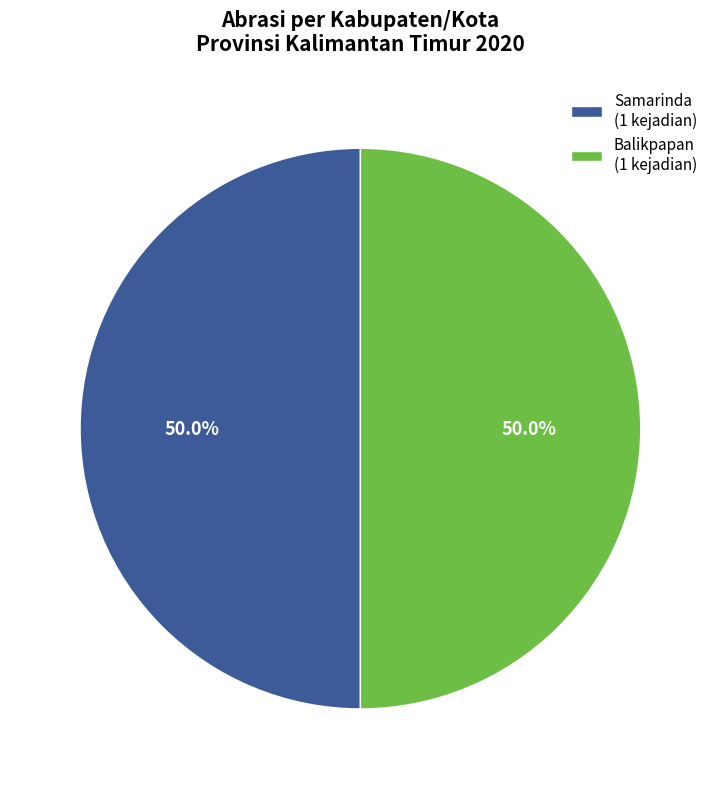

Combined, what portion of the pie is Samarinda (1 kejadian) and Balikpapan (1 kejadian)?

100.0%